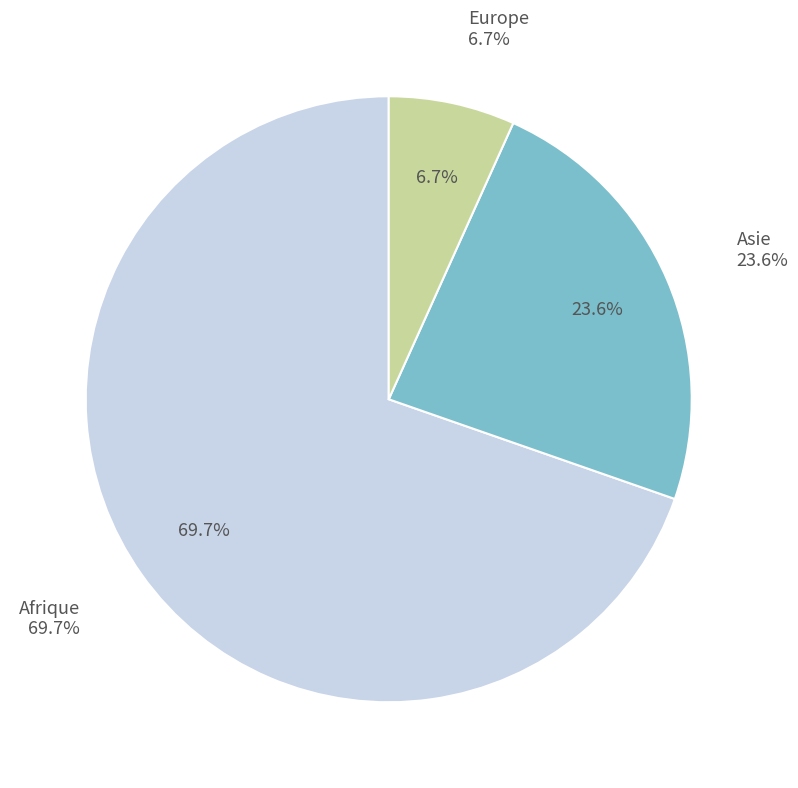

Does any single category account for the majority?

Yes